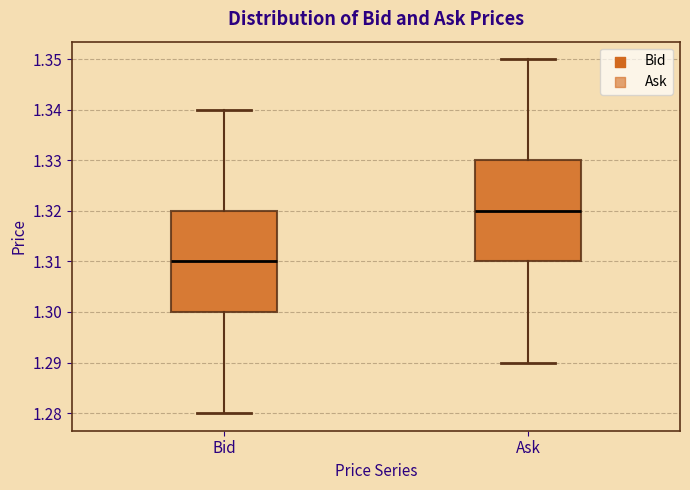

Which box has the lowest median line?

Bid